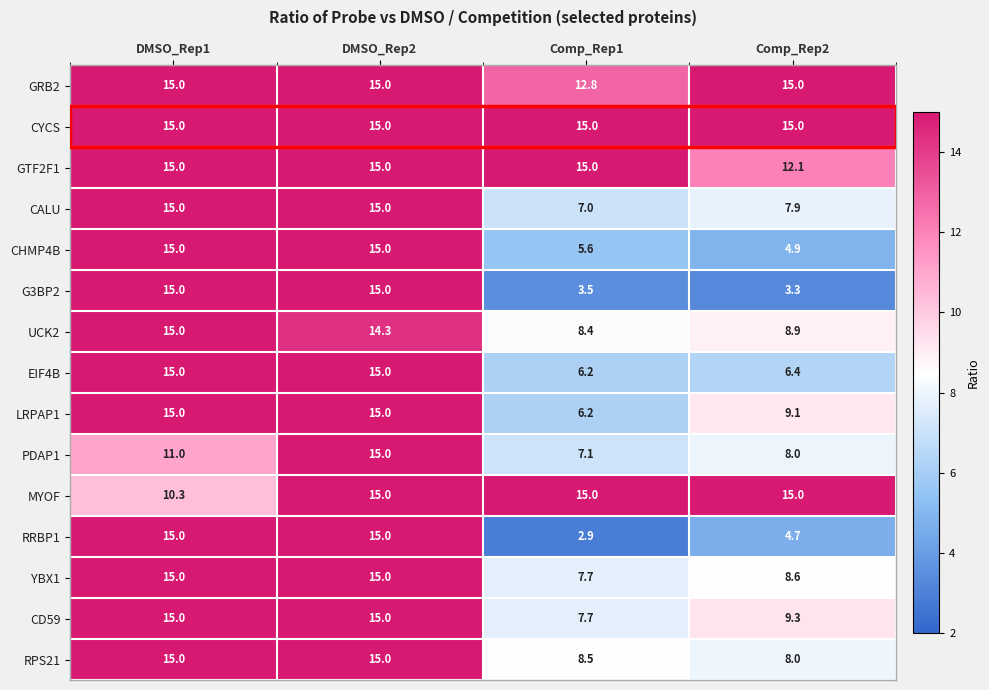

What is the approximate value of GRB2 at Comp_Rep1?

12.8